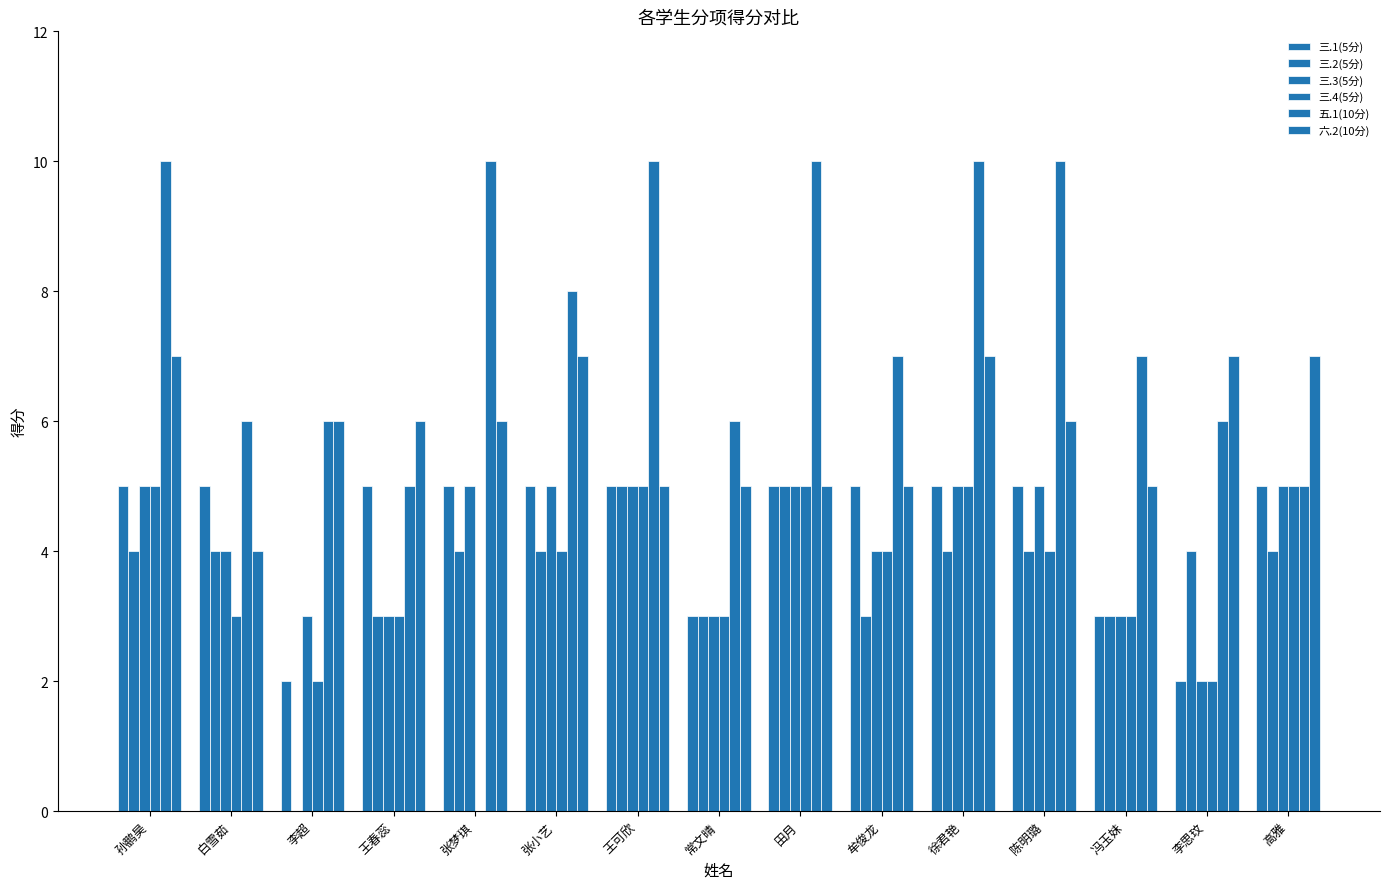

Rank the series by their maximum value, from lowest to highest.

三.1(5分), 三.2(5分), 三.3(5分), 三.4(5分), 六.2(10分), 五.1(10分)